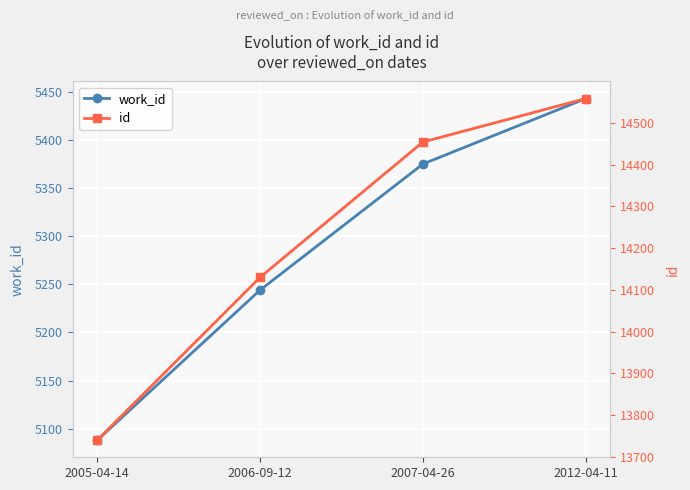

Rank the categories by work_id value from highest to lowest.

2012-04-11, 2007-04-26, 2006-09-12, 2005-04-14